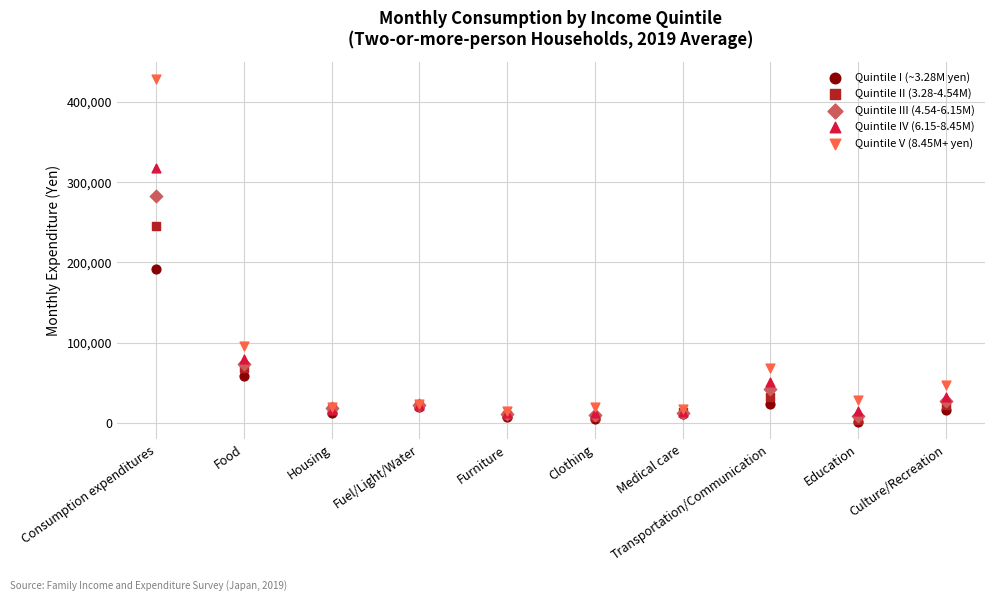

Across all series, what Y value is closest to 214741?

191931